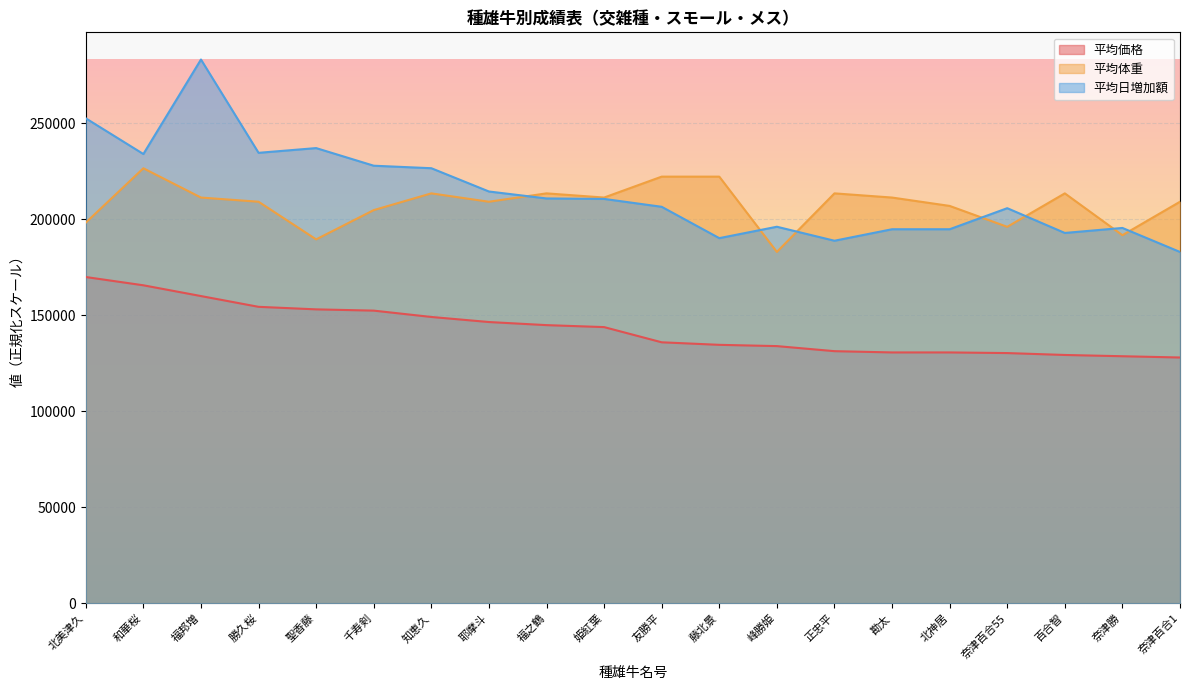

Reading right to left, list all the values displayed in this chart.

平均価格: 奈津百合1=128040.0	奈津勝=128700.0	百合智=129360.0	奈津百合55=130350.0	北神居=130680.0	勘太=130680.0	正忠平=131340.0	峰勝姫=133980.0	藤北景=134640.0	友勝平=135960.0	姫紅葉=143880.0	福之鶴=144906.6	耶摩斗=146520.0	知恵久=149160.0	千寿剣=152460.0	聖香藤=153120.0	勝久桜=154440.0	福邦増=160050.0	和華桜=165660.0	北美津久=169969.2
平均体重: 奈津百合1=209192.9	奈津勝=191760.1	百合智=213551.0	奈津百合55=196118.3	北神居=207013.8	勘太=211372.0	正忠平=213551.0	峰勝姫=183043.8	藤北景=222267.4	友勝平=222267.4	姫紅葉=211372.0	福之鶴=213551.0	耶摩斗=209192.9	知恵久=213551.0	千寿剣=204834.7	聖香藤=189581.0	勝久桜=209192.9	福邦増=211372.0	和華桜=226625.6	北美津久=198297.4
平均日増加額: 奈津百合1=183024.4	奈津勝=195538.5	百合智=192929.4	奈津百合55=205830.0	北神居=194862.1	勘太=194862.1	正忠平=188870.8	峰勝姫=196166.6	藤北景=190223.6	友勝平=206554.8	姫紅葉=210661.7	福之鶴=210903.3	耶摩斗=214527.0	知恵久=226654.6	千寿剣=227959.1	聖香藤=237139.4	勝久桜=234675.2	福邦増=283282.0	和華桜=234047.1	北美津久=252649.1